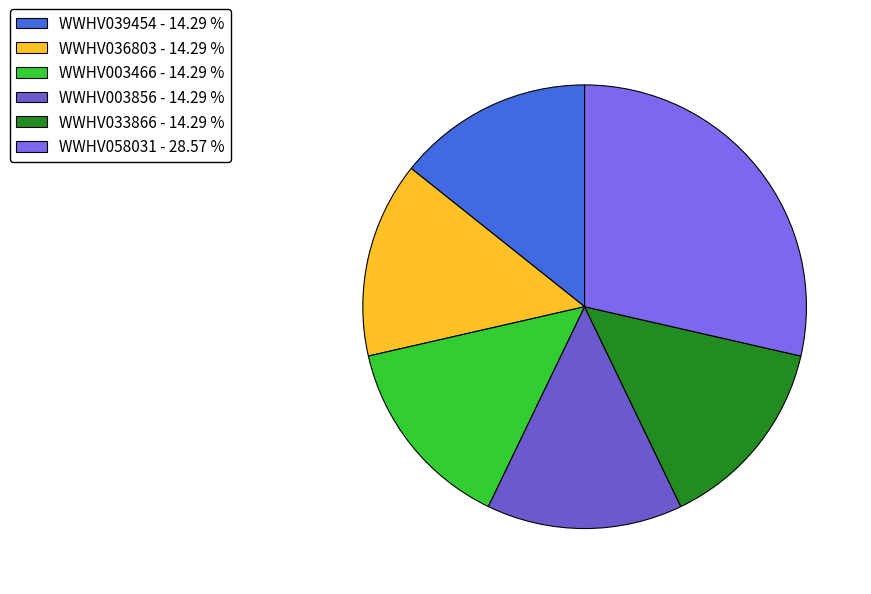

Count the number of slices in the pie.

6